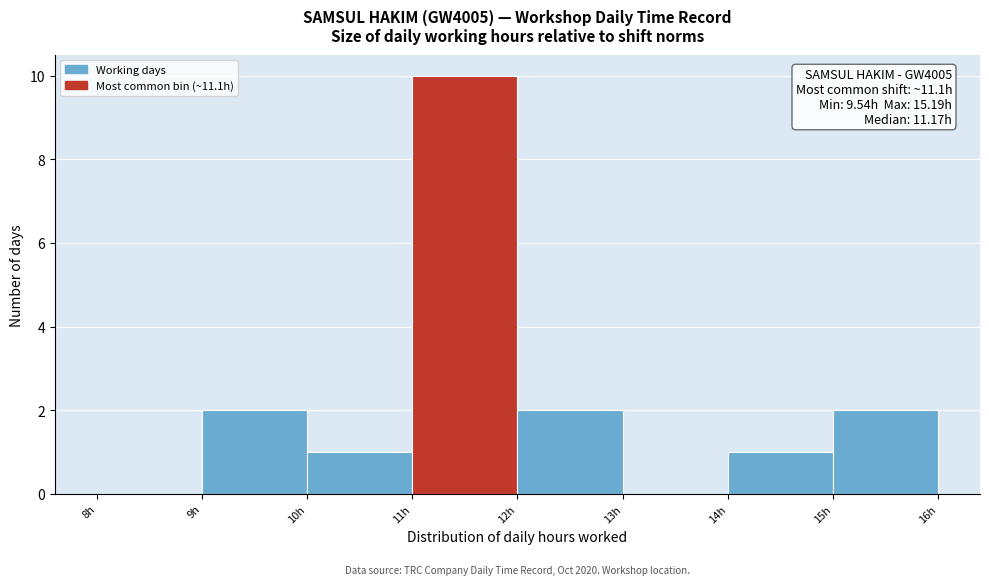

Over which range of the x-axis is the bar tallest?

11 to 12